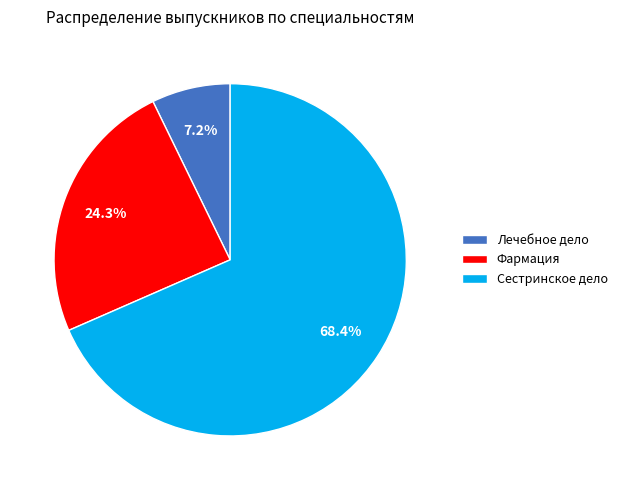

To the nearest percent, what portion does Фармация represent?

24%